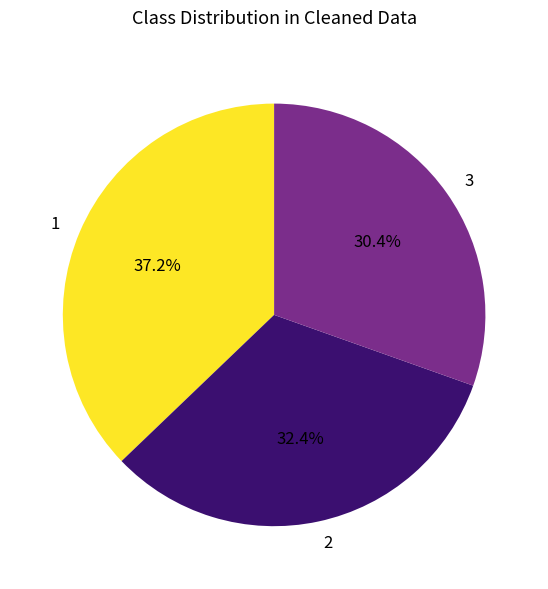

Is there any slice that represents more than half of the pie?

No